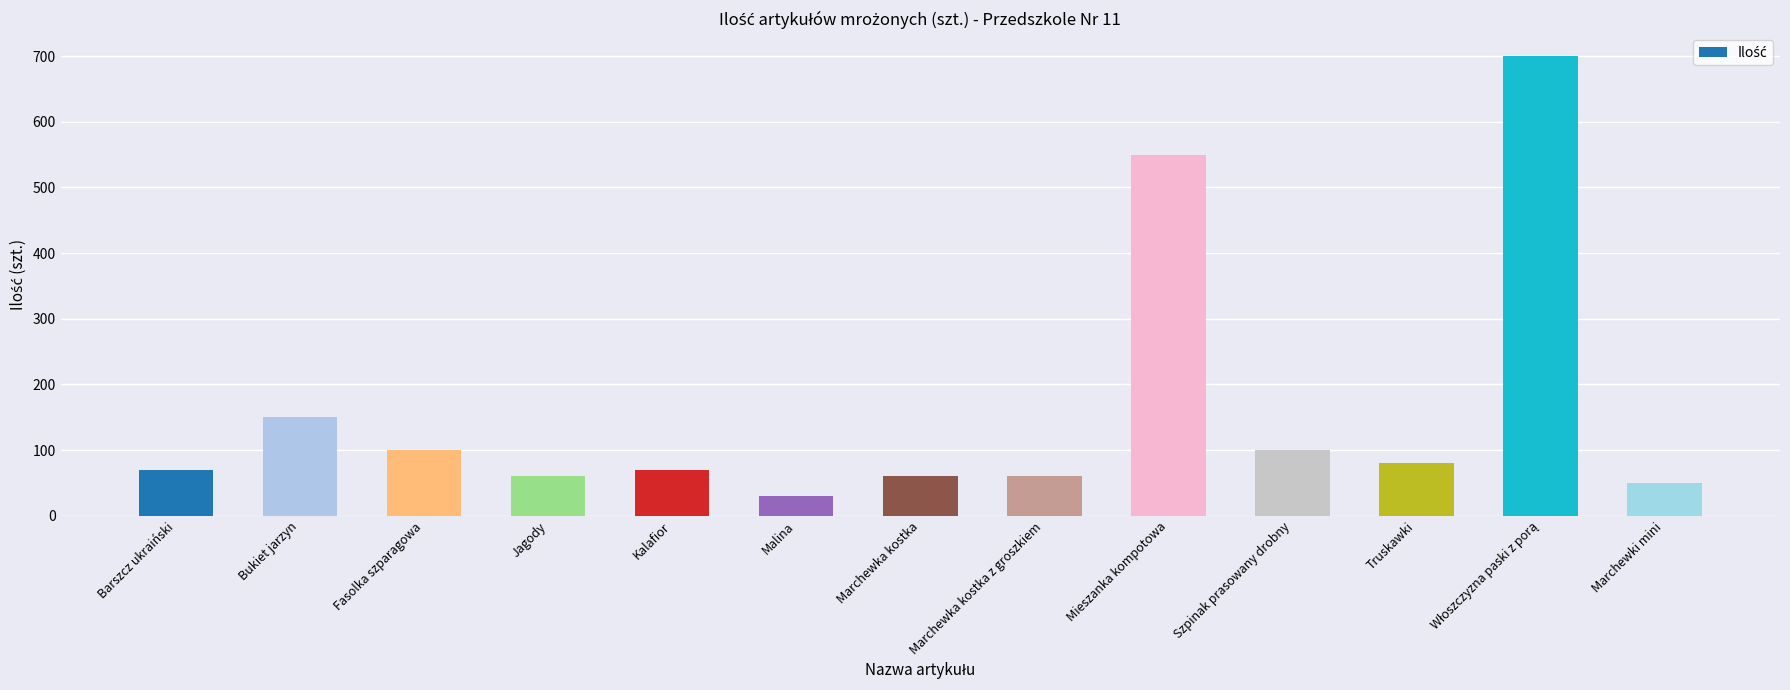

What is the minimum value shown in the chart?

30